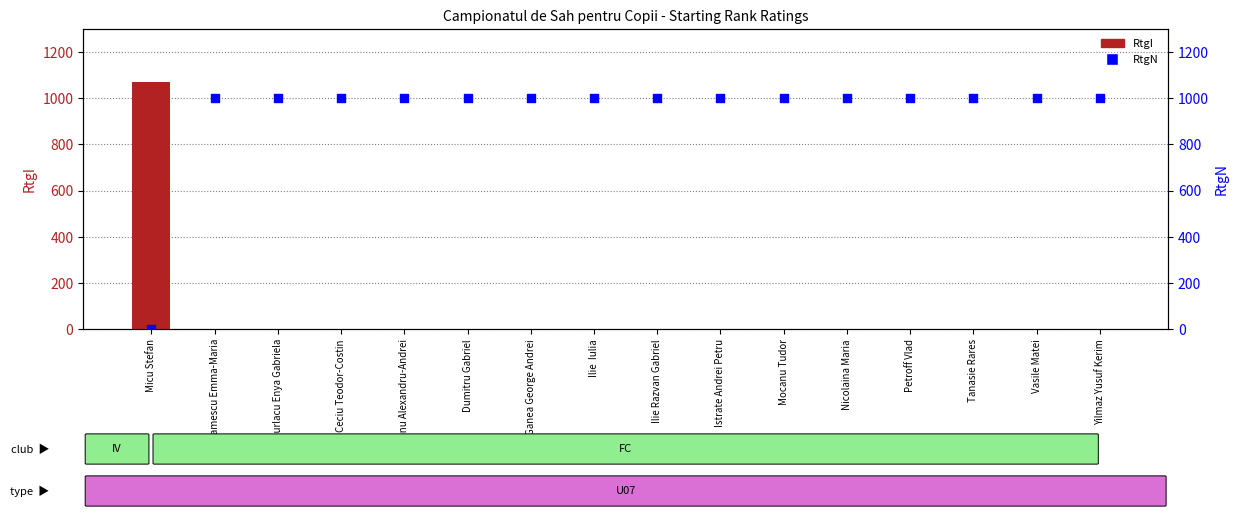

Which series contains the lowest Y value?

RtgI